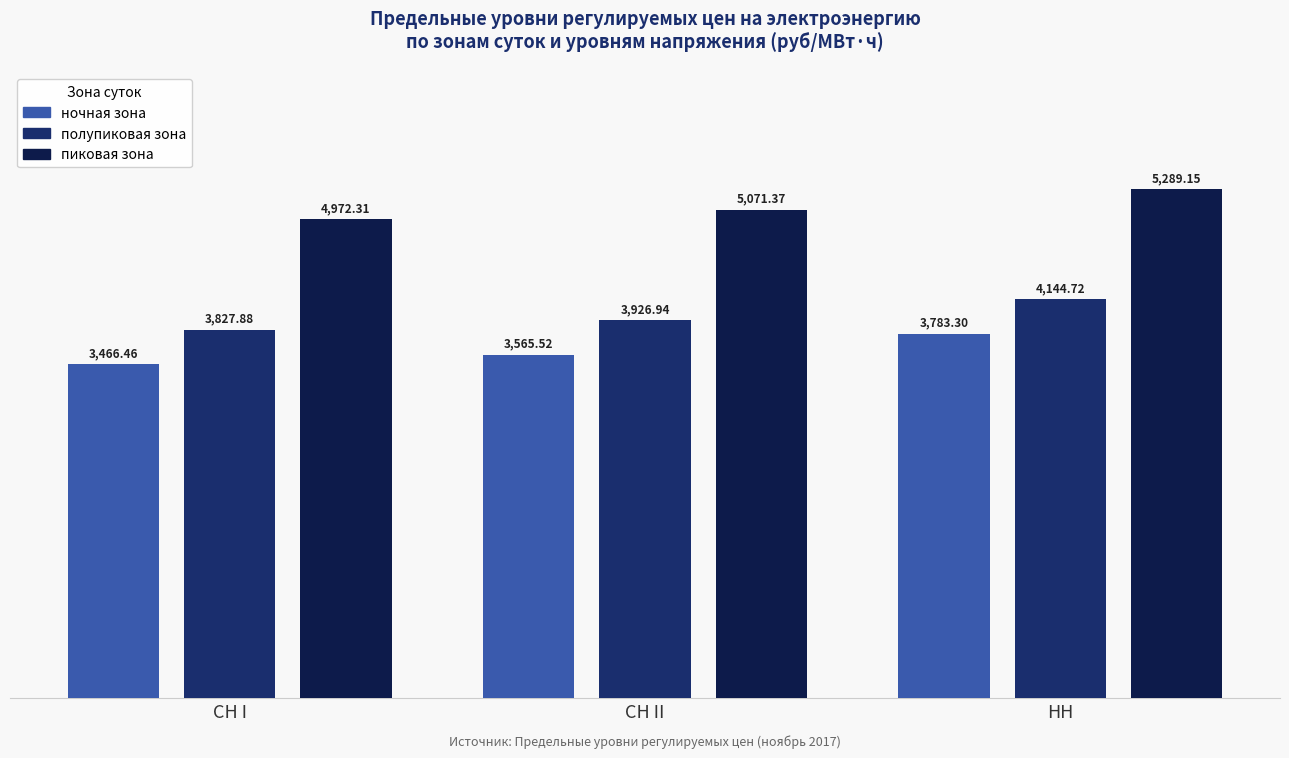

What is the difference between the maximum and minimum values in the пиковая зона series?

316.8